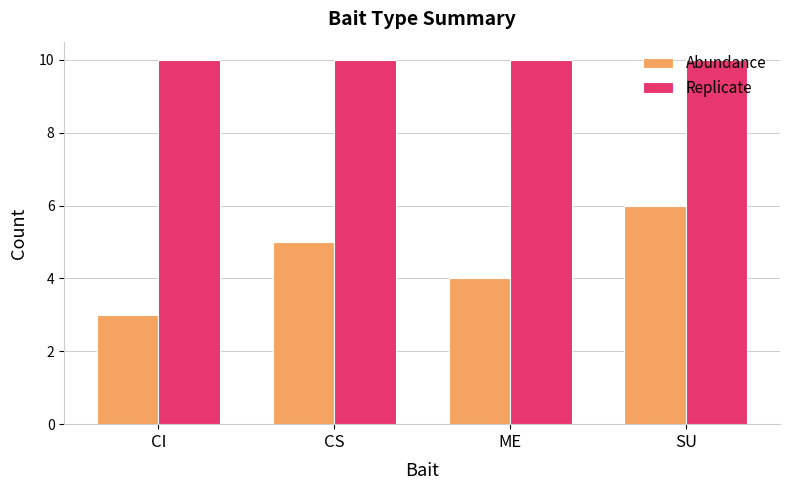

At which category is the sum across all series the highest?

SU